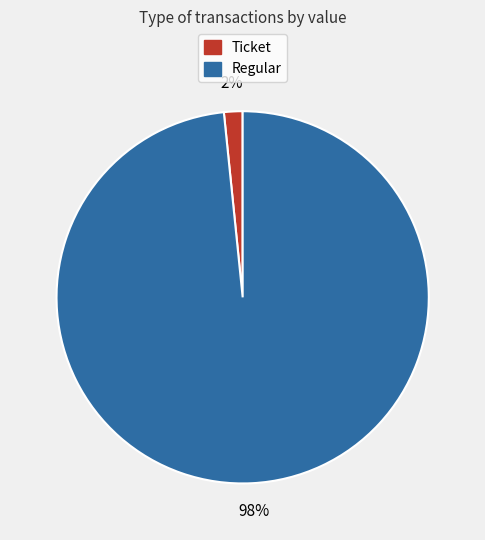

To the nearest percent, what is the average slice percentage?

50%